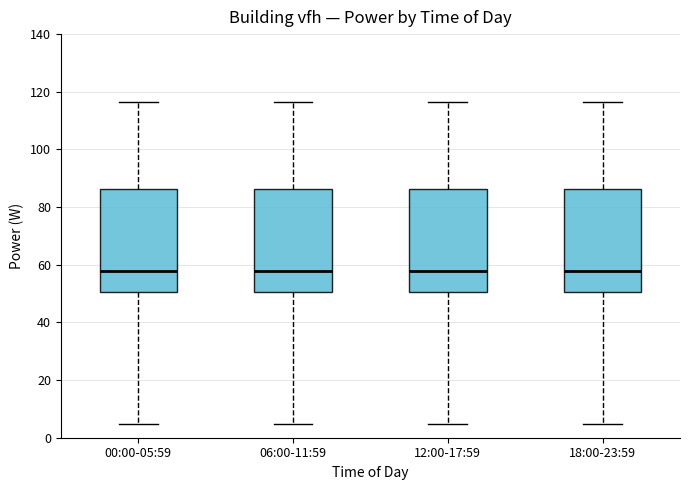

Reading left to right, read every box against the y-axis: the position of its median line, the range the box covers, and the ends of its whiskers. The values are not printed on the chart, so give them approximately, as read against the axis.

00:00-05:59: median 58, box 50 to 86, whiskers 4 to 116
06:00-11:59: median 58, box 50 to 86, whiskers 4 to 116
12:00-17:59: median 58, box 50 to 86, whiskers 4 to 116
18:00-23:59: median 58, box 50 to 86, whiskers 4 to 116